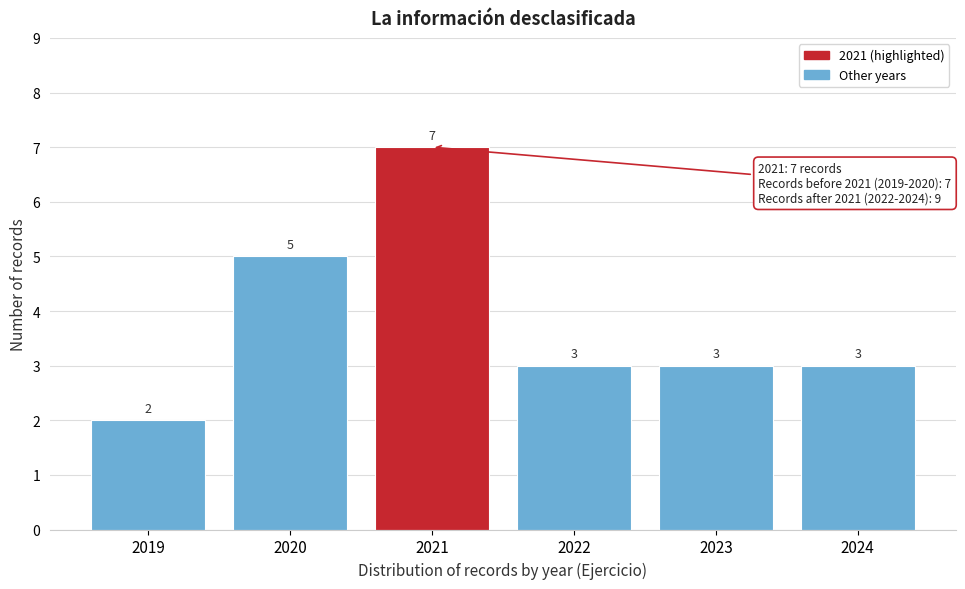

Reading right to left, what are all the values shown in this chart?

2024=3	2023=3	2022=3	2021=7	2020=5	2019=2